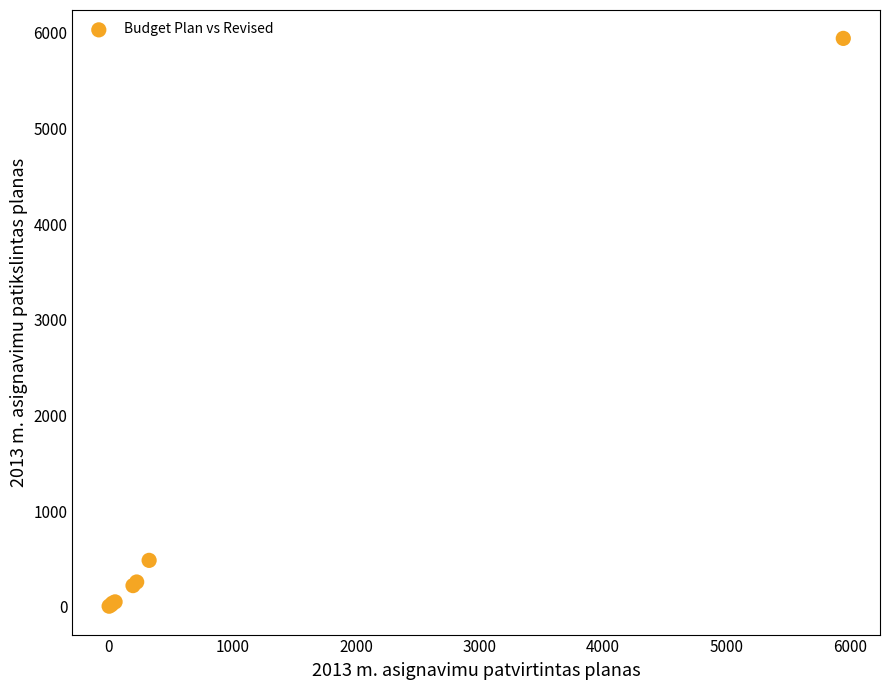

What Y value in the scatter plot is closest to 2974?

484.3